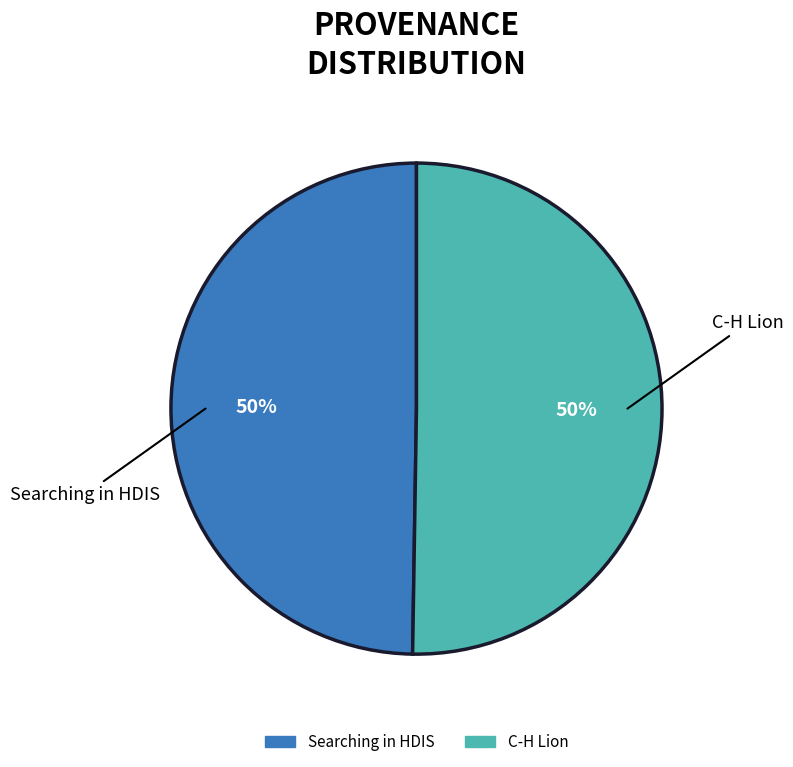

To the nearest percent, what percentage of the pie is C-H Lion?

50%